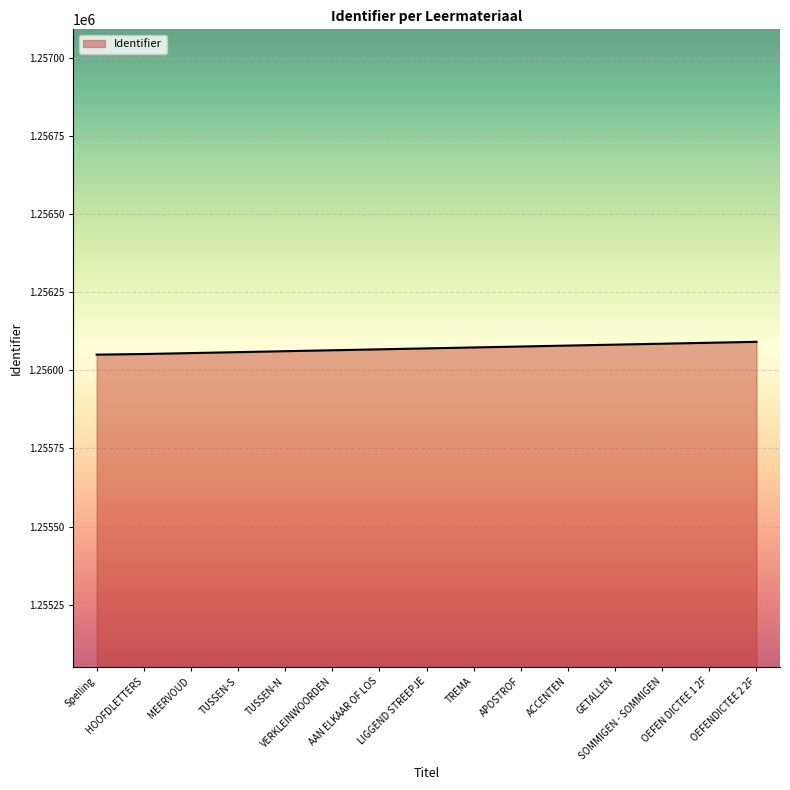

What is the greatest value displayed?

1256091